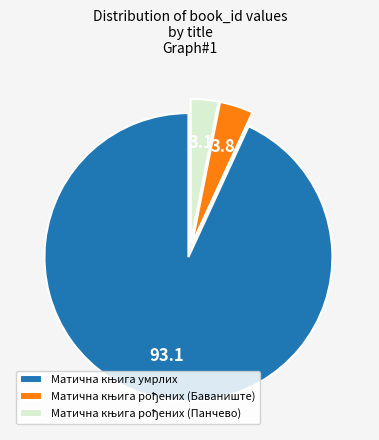

Is there a majority slice in this chart?

Yes